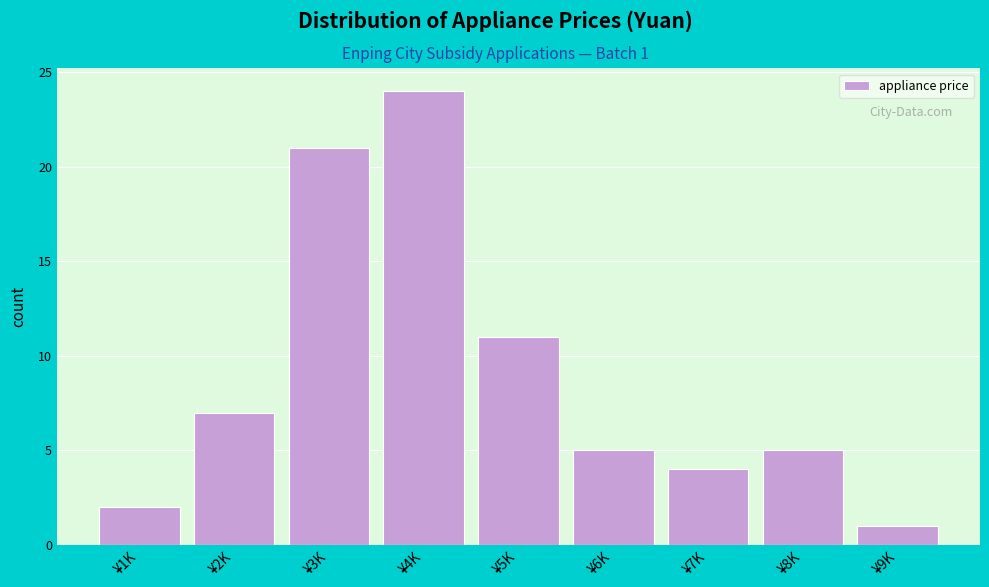

Reading left to right, list all the values displayed in this chart.

¥1K=2	¥2K=7	¥3K=21	¥4K=24	¥5K=11	¥6K=5	¥7K=4	¥8K=5	¥9K=1